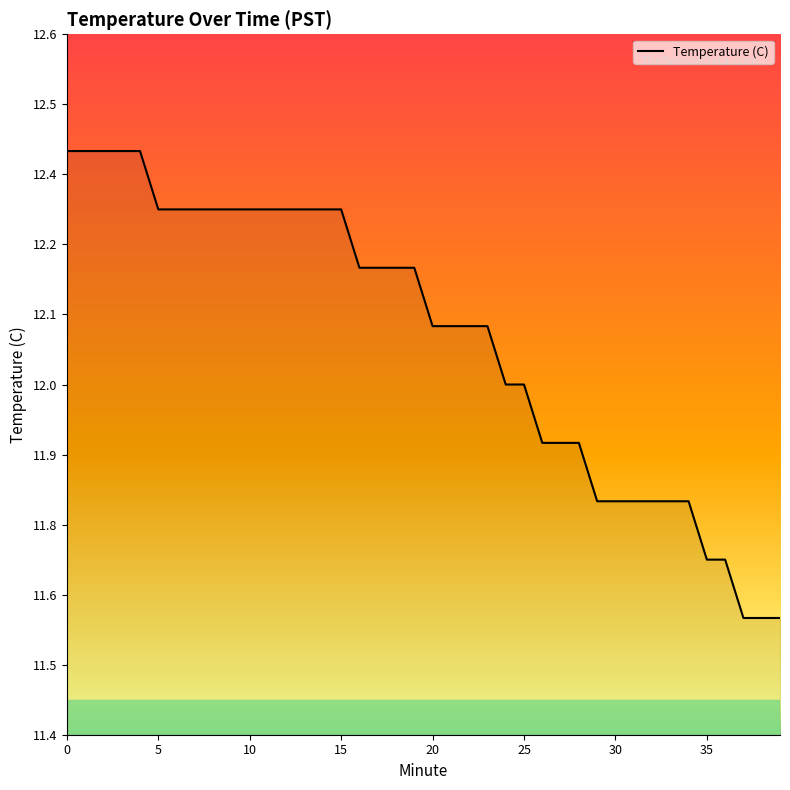

Does the chart have visible grid lines?

No